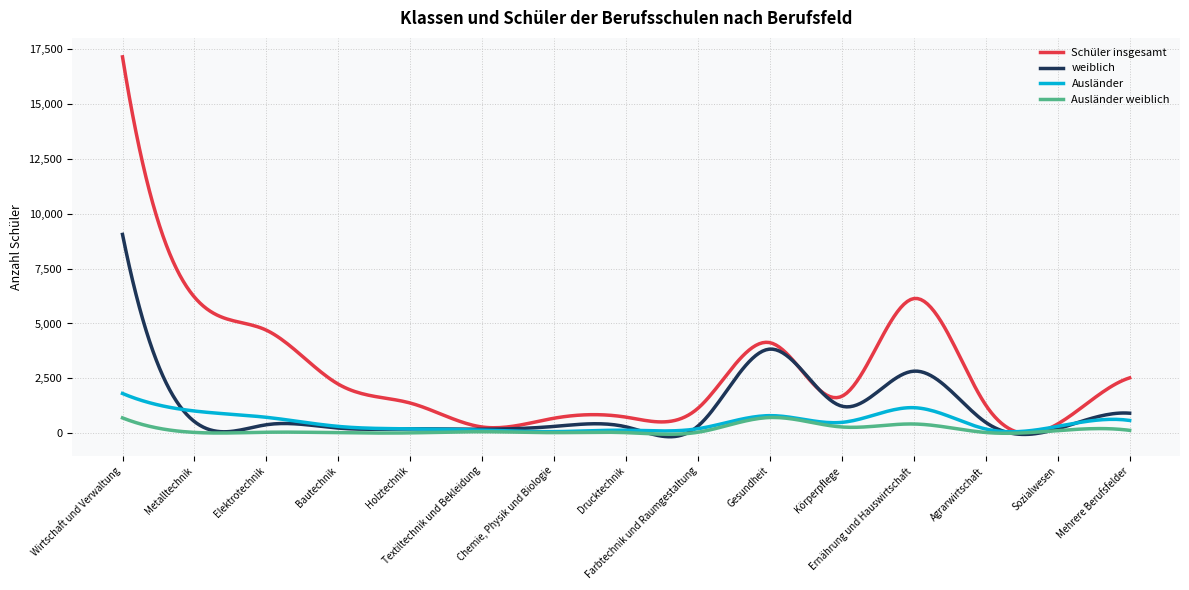

Which series has the widest spread of values?

Schüler insgesamt